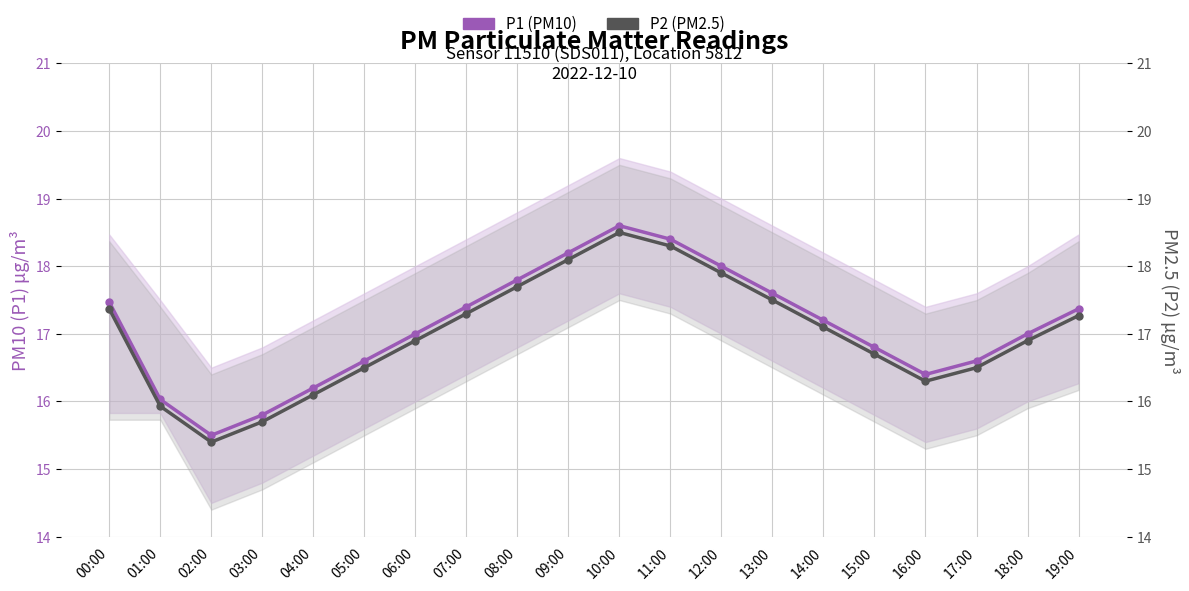

Count the number of data series in this chart.

2